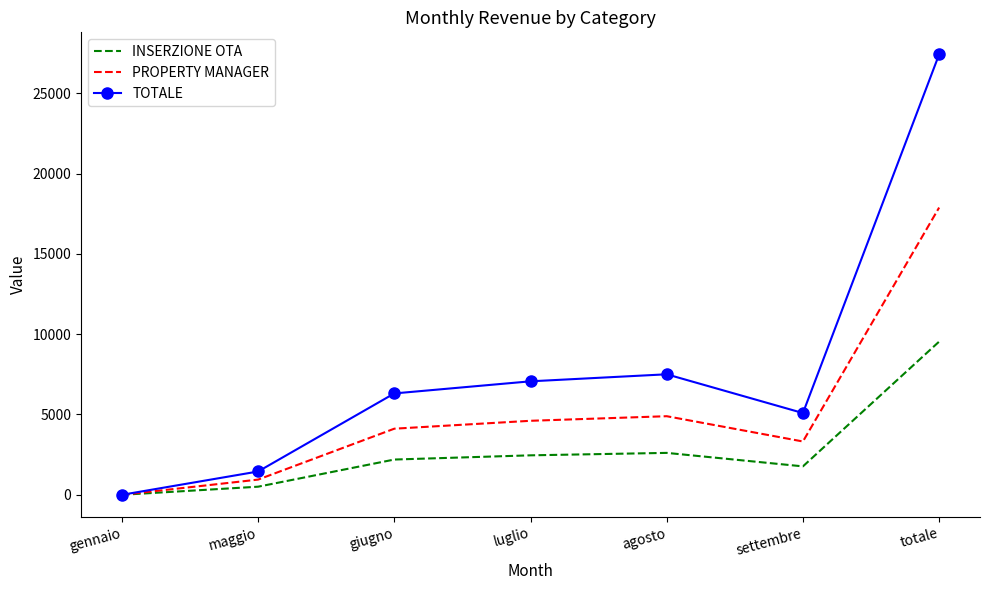

At how many categories does at least one series exceed 3380?

5